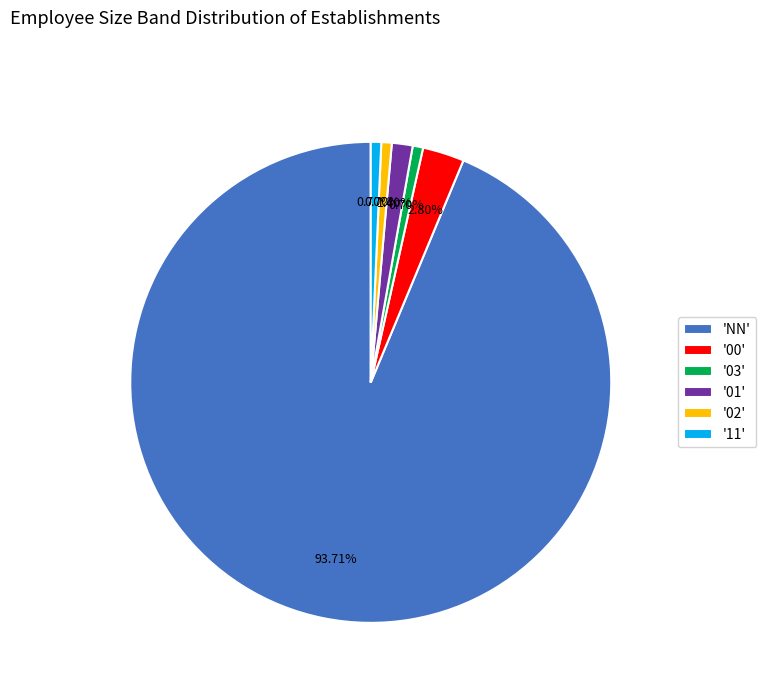

How many slices are in this pie chart?

6